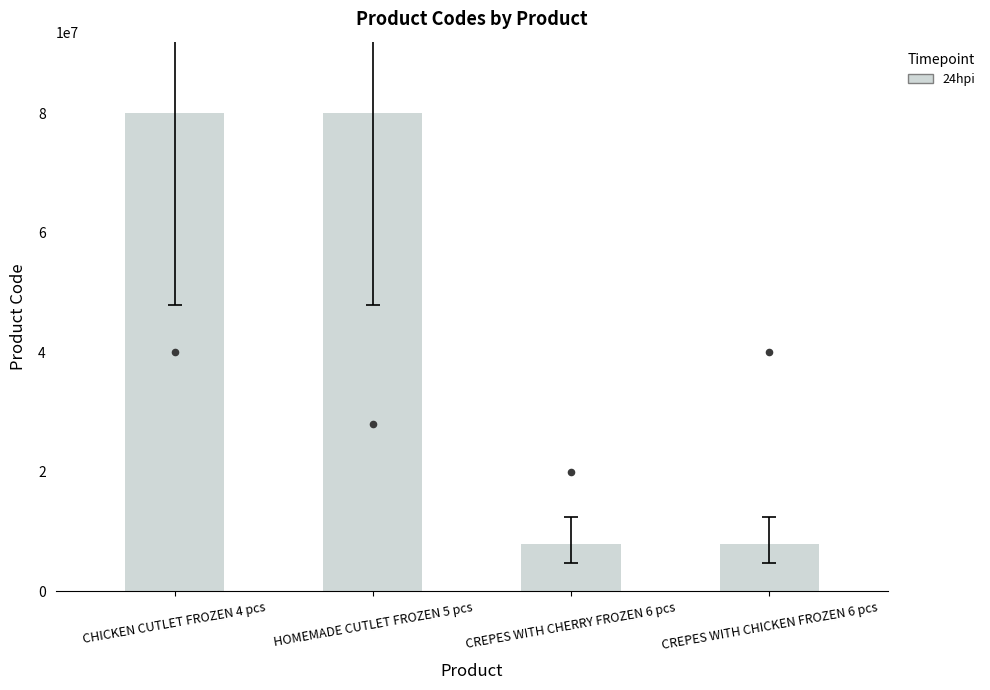

Between CHICKEN CUTLET FROZEN 4 pcs and CREPES WITH CHICKEN FROZEN 6 pcs, which is larger?

CHICKEN CUTLET FROZEN 4 pcs